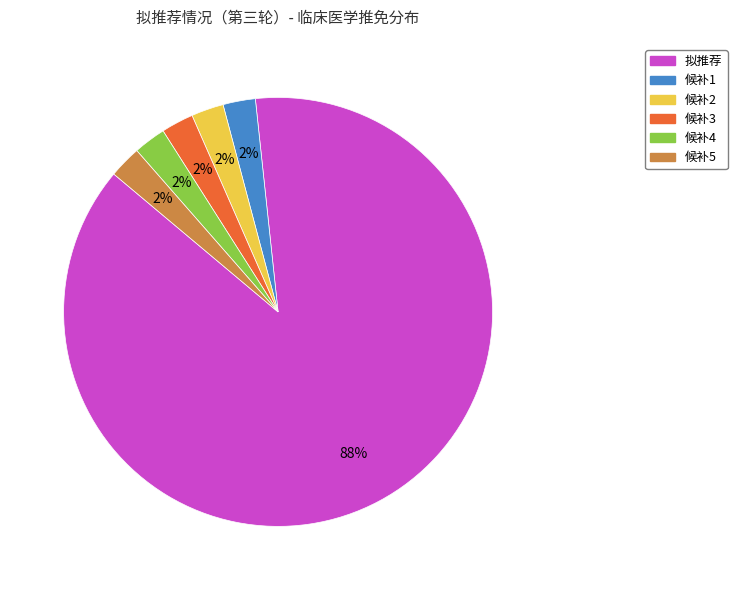

To the nearest percent, what is the average slice percentage?

17%